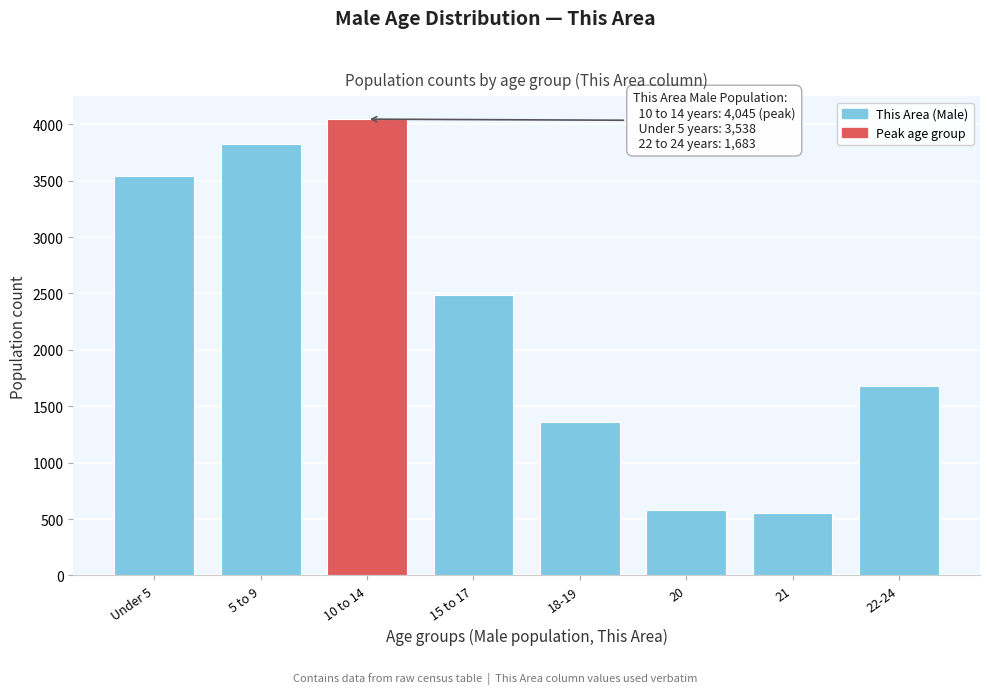

Reading right to left, extract all data points from this chart.

22-24=1683	21=555	20=578	18-19=1362	15 to 17=2488	10 to 14=4045	5 to 9=3824	Under 5=3538